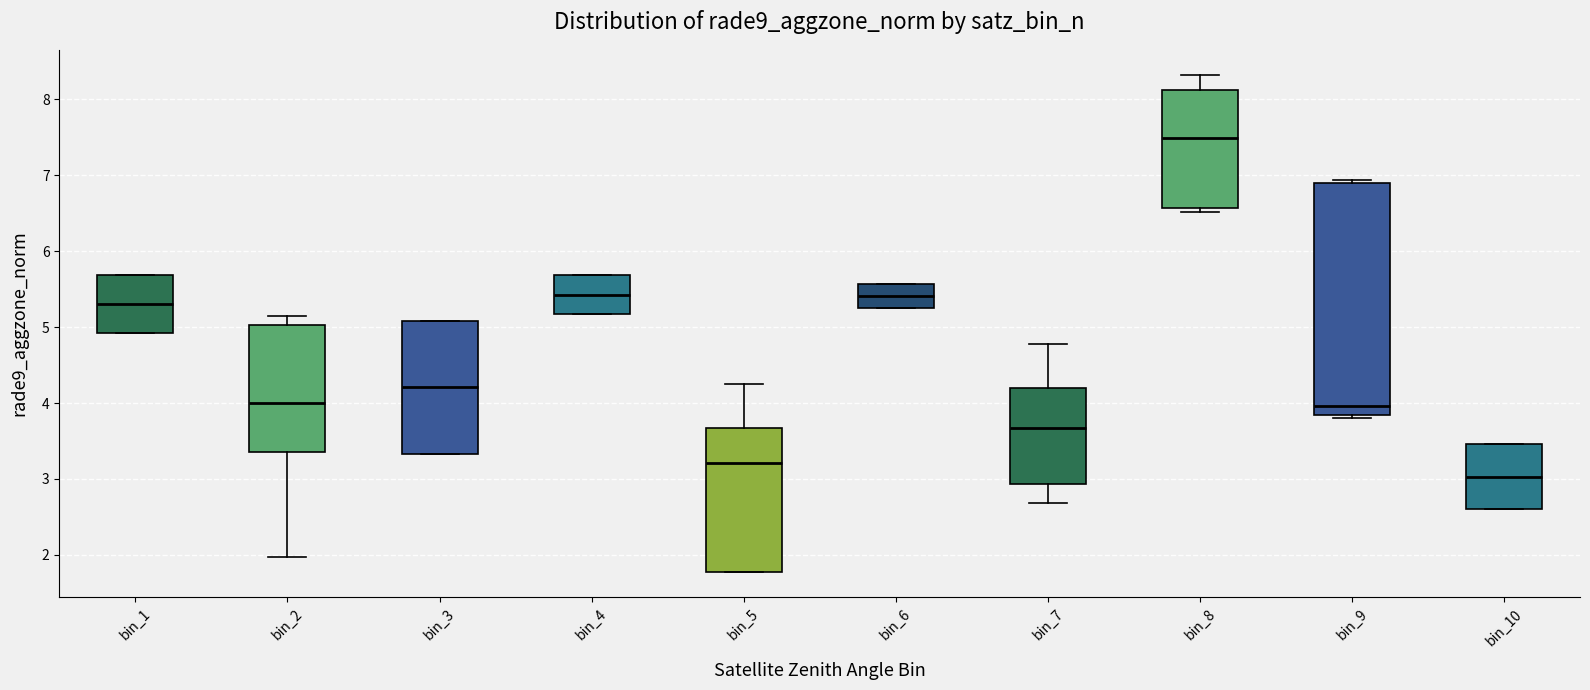

Reading left to right, read every box against the y-axis: the position of its median line, the range the box covers, and the ends of its whiskers. The values are not printed on the chart, so give them approximately, as read against the axis.

bin_1: median 5.3, box 4.9 to 5.7, whiskers 4.9 to 5.7
bin_2: median 4.0, box 3.4 to 5.0, whiskers 2.0 to 5.2
bin_3: median 4.2, box 3.3 to 5.1, whiskers 3.3 to 5.1
bin_4: median 5.4, box 5.2 to 5.7, whiskers 5.2 to 5.7
bin_5: median 3.2, box 1.8 to 3.7, whiskers 1.8 to 4.2
bin_6: median 5.4, box 5.3 to 5.6, whiskers 5.3 to 5.6
bin_7: median 3.7, box 2.9 to 4.2, whiskers 2.7 to 4.8
bin_8: median 7.5, box 6.6 to 8.1, whiskers 6.5 to 8.3
bin_9: median 4.0, box 3.8 to 6.9, whiskers 3.8 (just below the box's lower edge) to 6.9 (just above the box's upper edge)
bin_10: median 3.0, box 2.6 to 3.5, whiskers 2.6 to 3.5